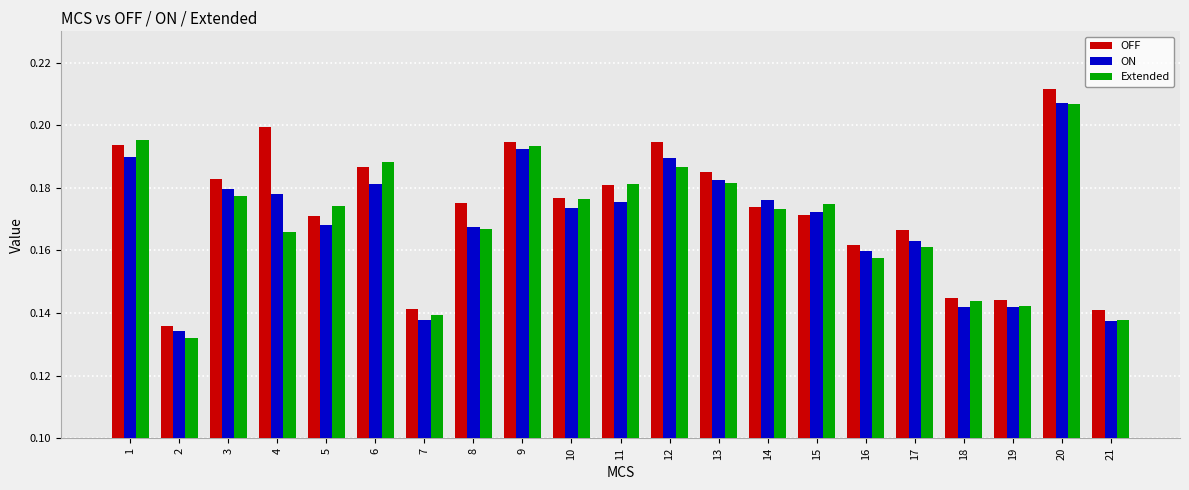

Which category has the lowest value in the Extended series?

2